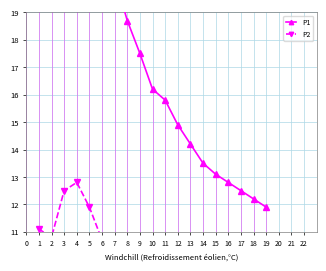

What is the difference between the maximum and minimum values in the P1 series?

15.1